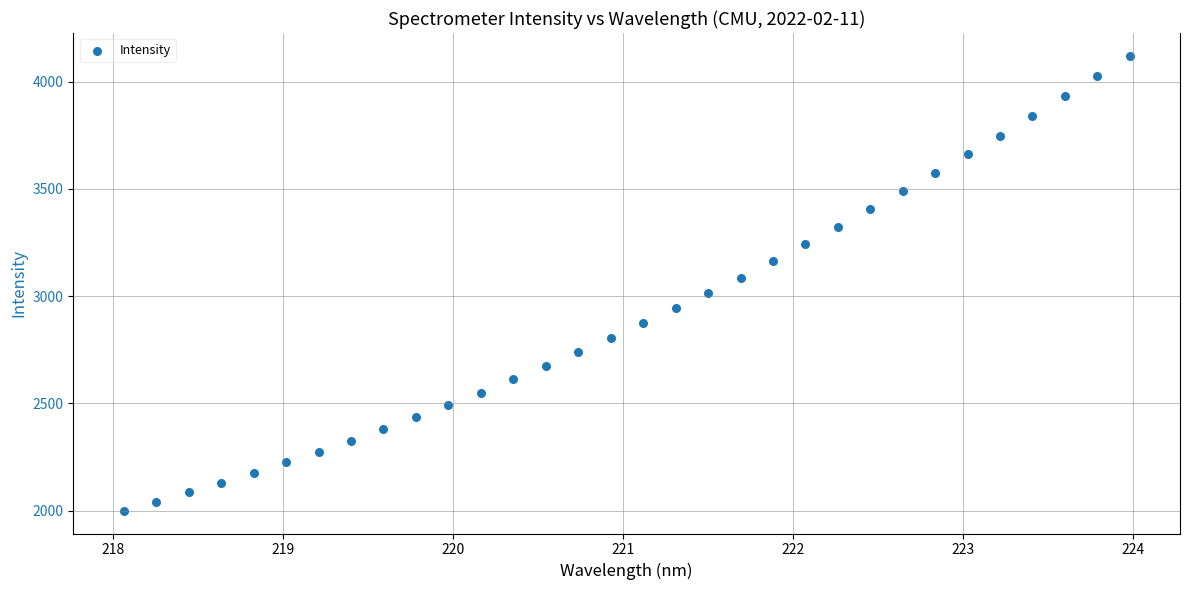

What is the range of X values (max minus min)?

5.9